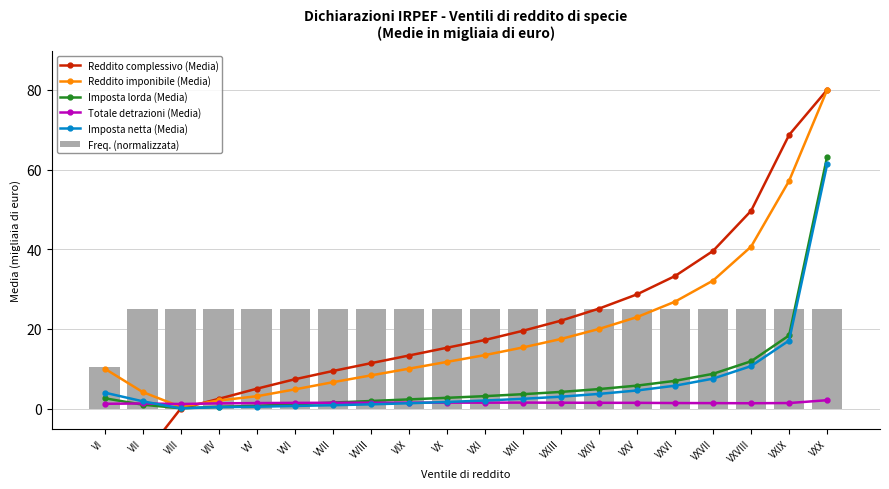

The Imposta lorda (Media) series shows 0.7 at VV. True or false?

True